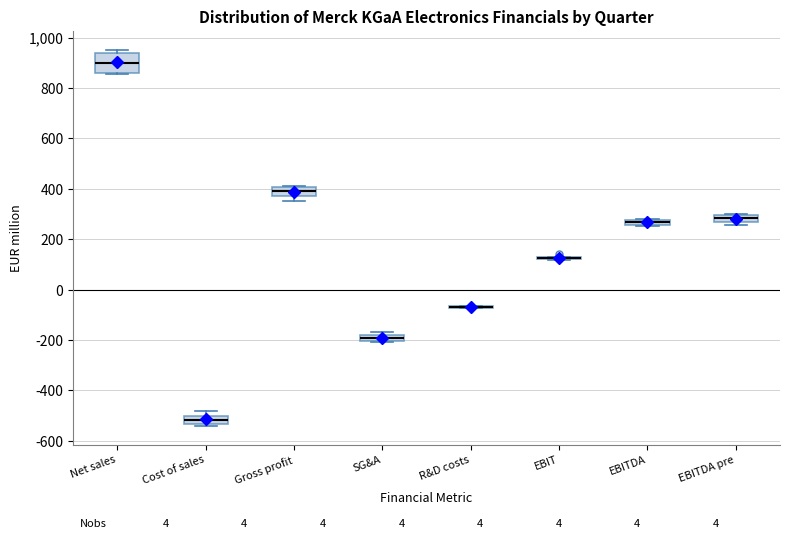

Where is the lower edge of the box for Cost of sales on the y-axis? The values are not printed on the chart, so give them approximately, as read against the axis.

-540